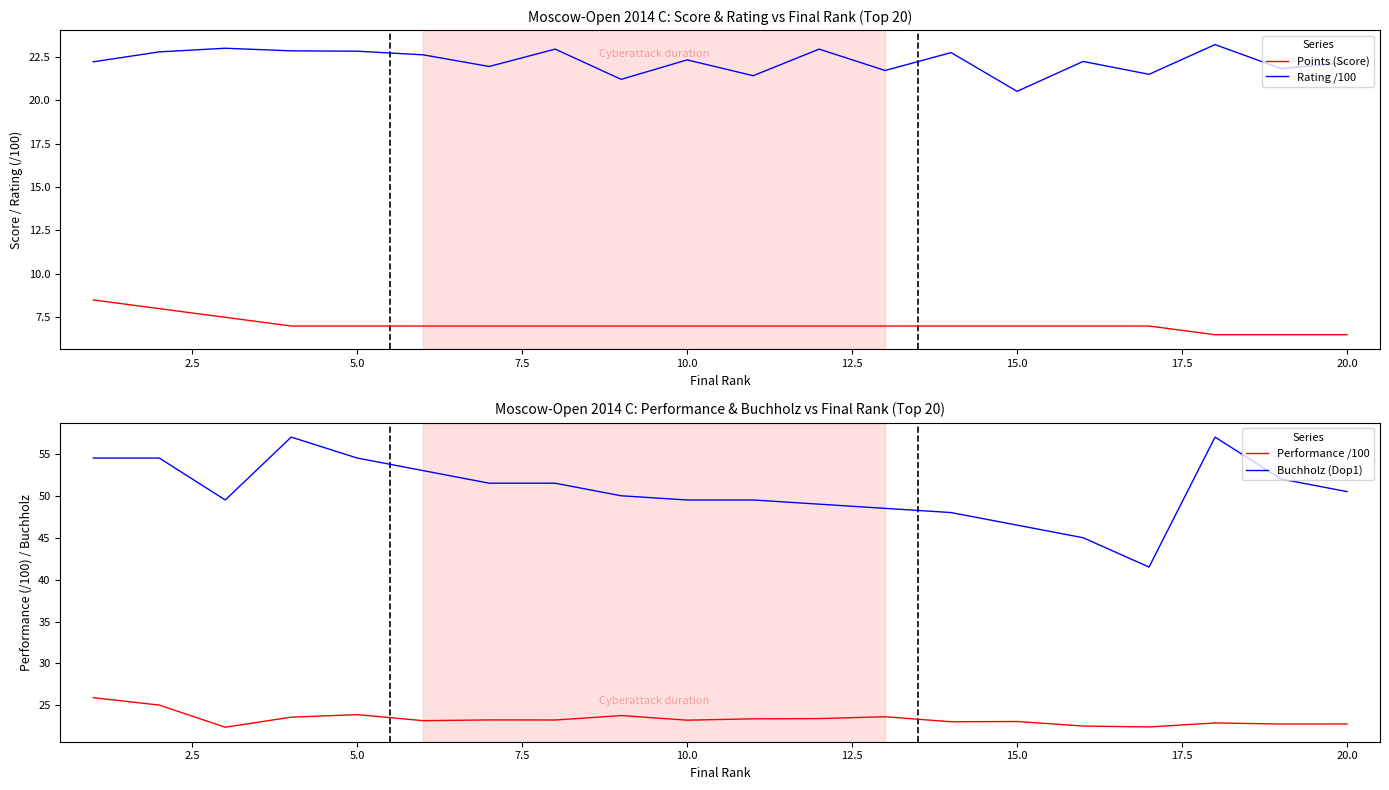

True or false: Rating /100 and Buchholz (Dop1) cross at least once.

False